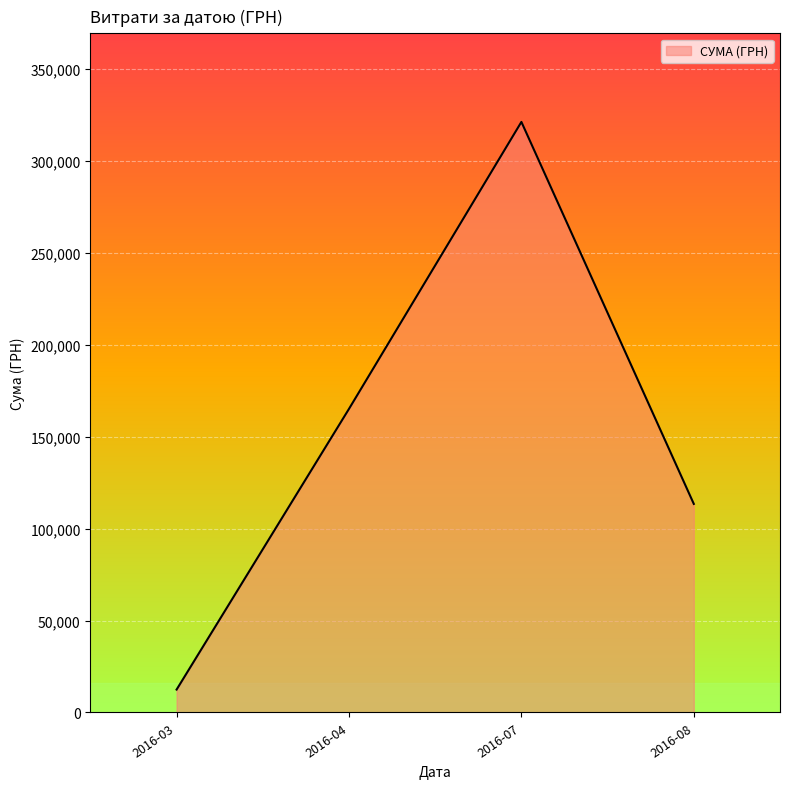

Which label corresponds to the smallest value in the chart?

2016-03